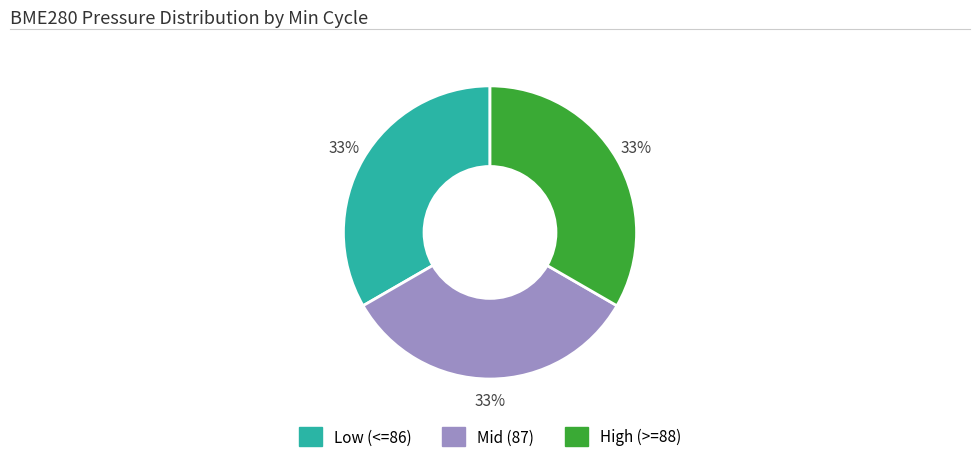

Is there any slice that represents more than half of the pie?

No